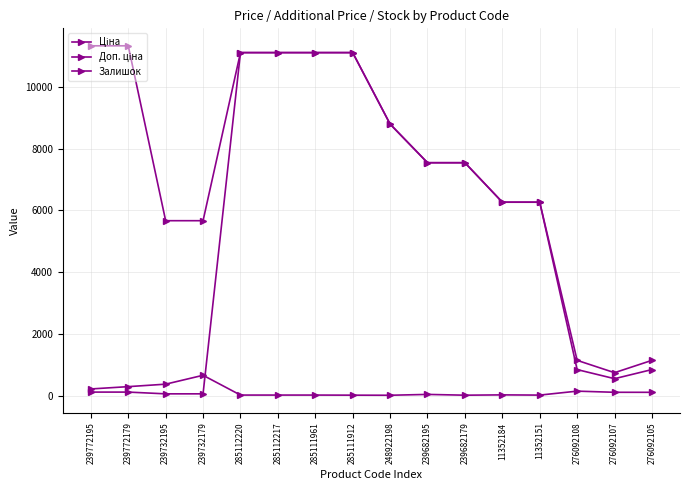

How many data points in Залишок are less than 38?

8